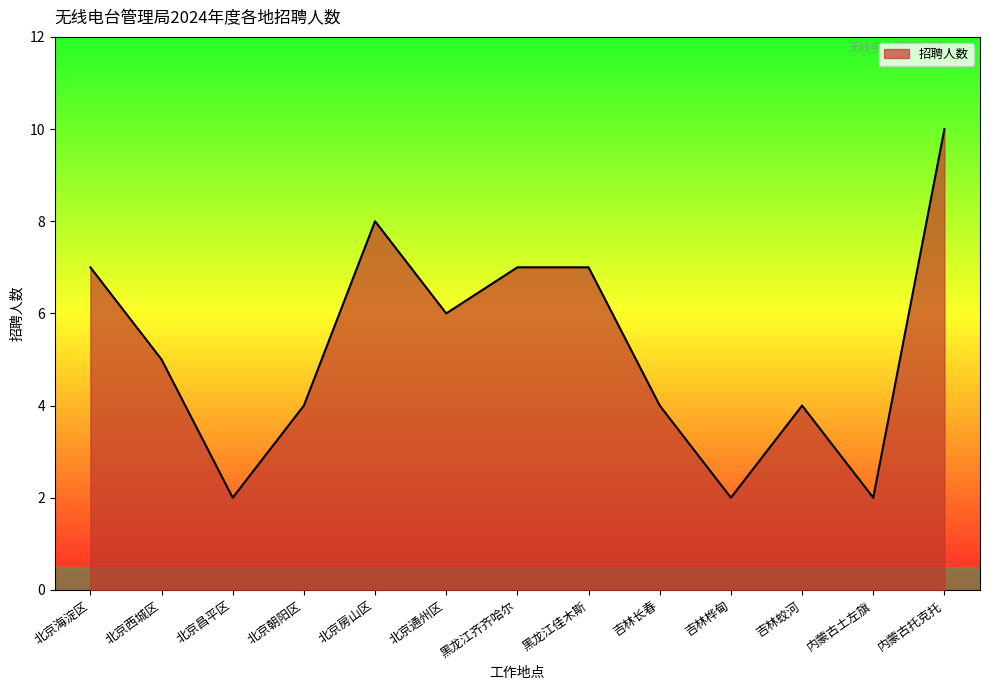

What is the greatest value displayed?

10